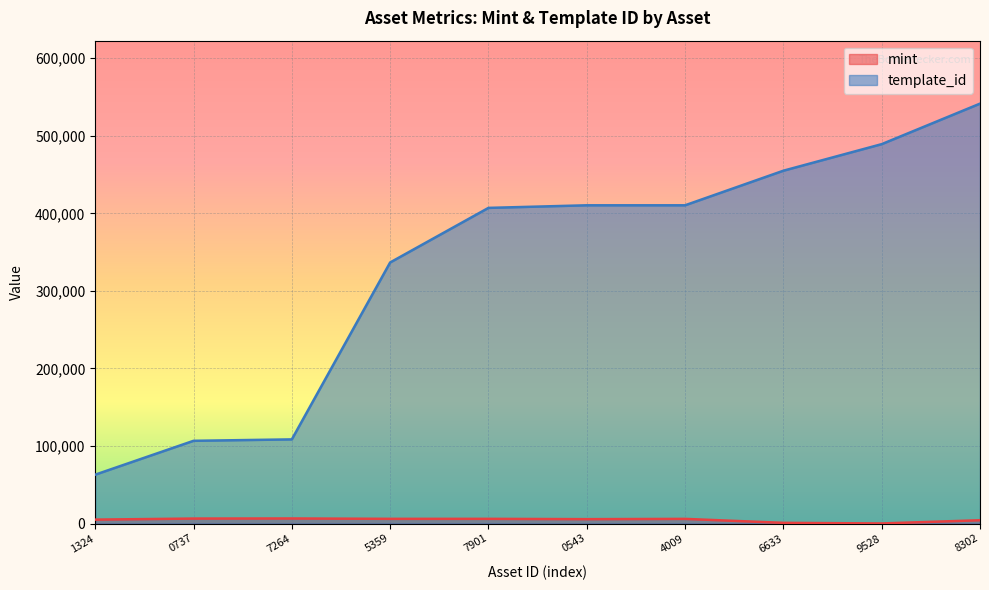

True or false: mint and template_id intersect in this chart.

False